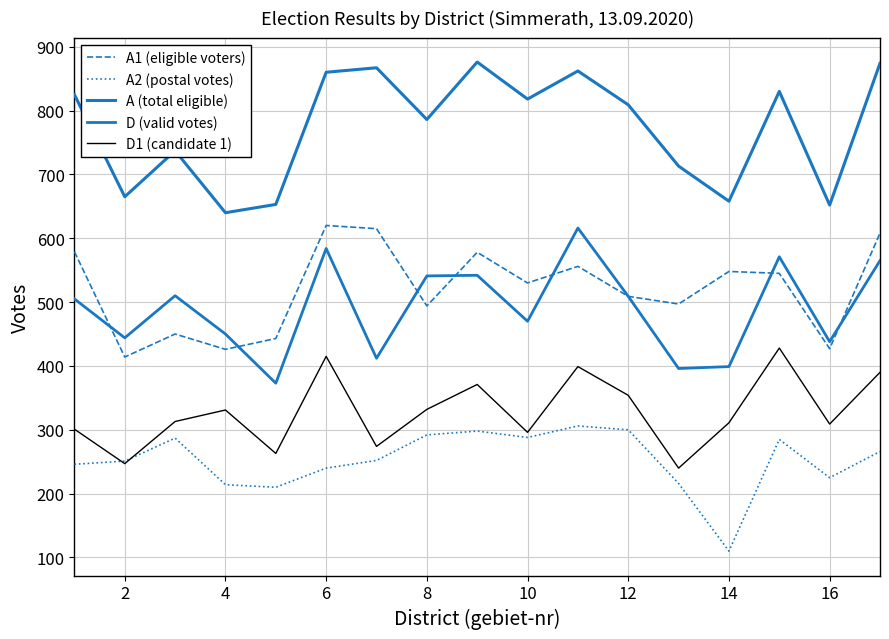

What is the average value of the A1 (eligible voters) series?

520